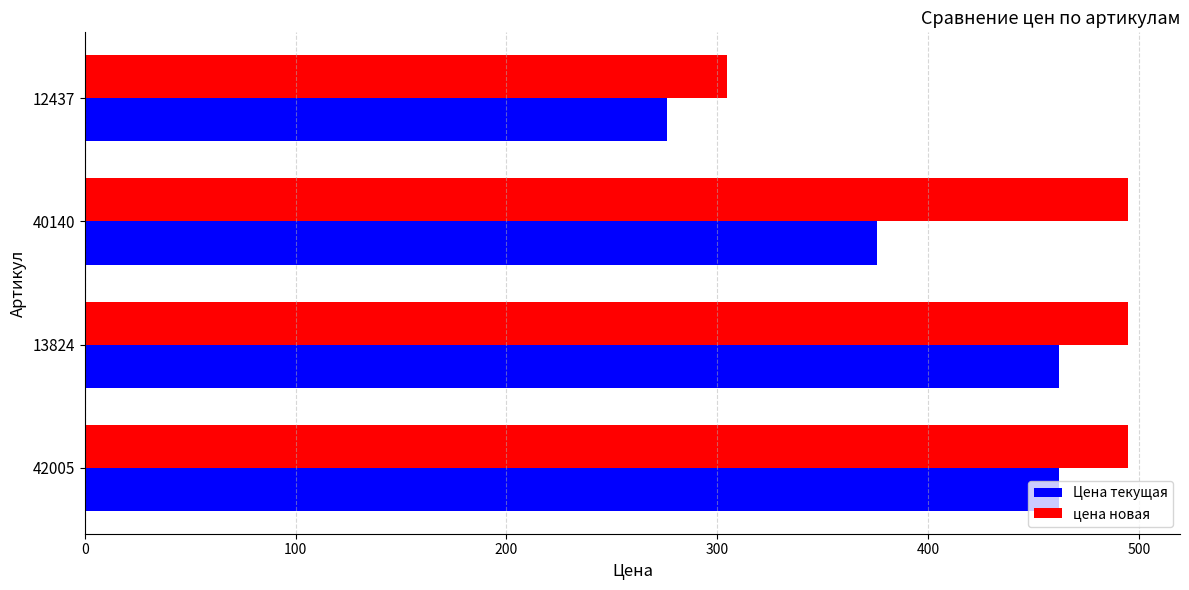

What is the spread (max minus min) of values at 42005?

32.6